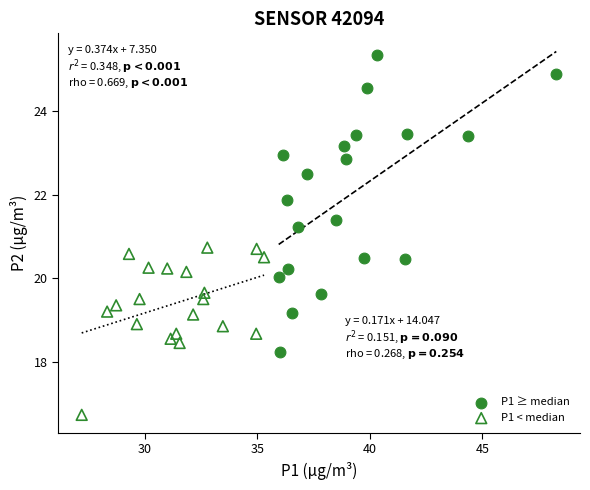

Which series has the widest spread of Y values?

P1 ≥ median